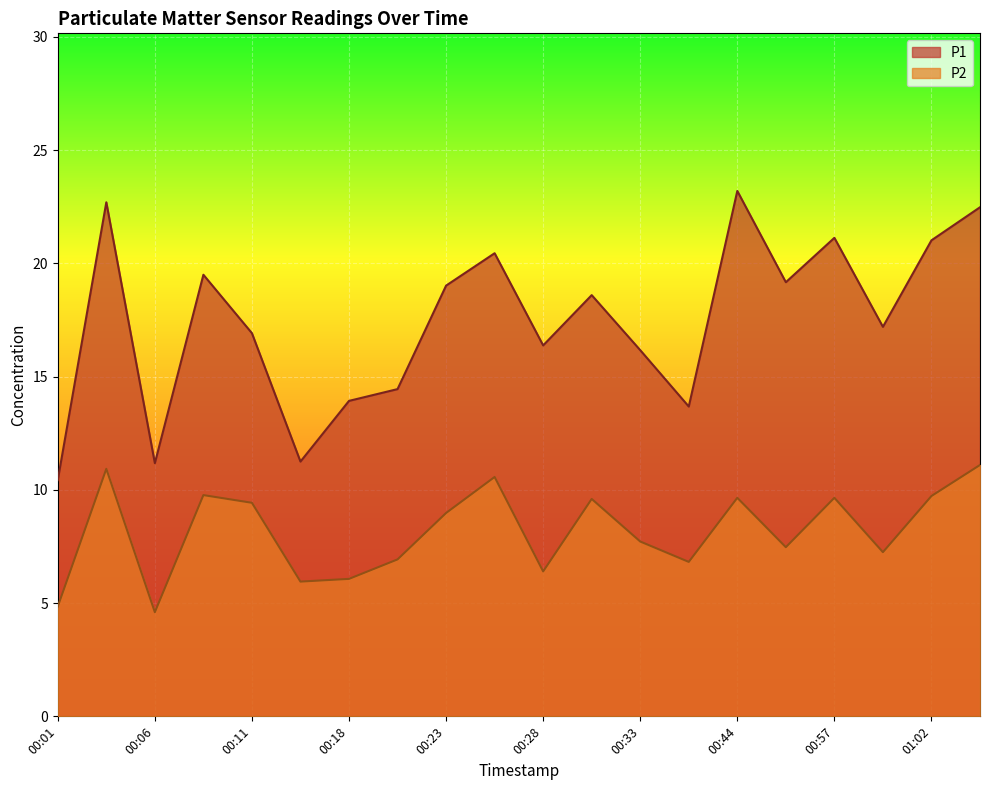

True or false: P2 and P1 intersect in this chart.

False